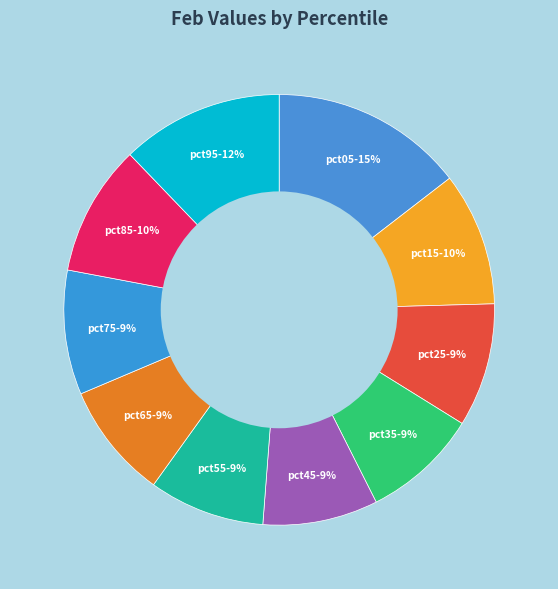

Which category has the biggest portion of the pie?

pct05